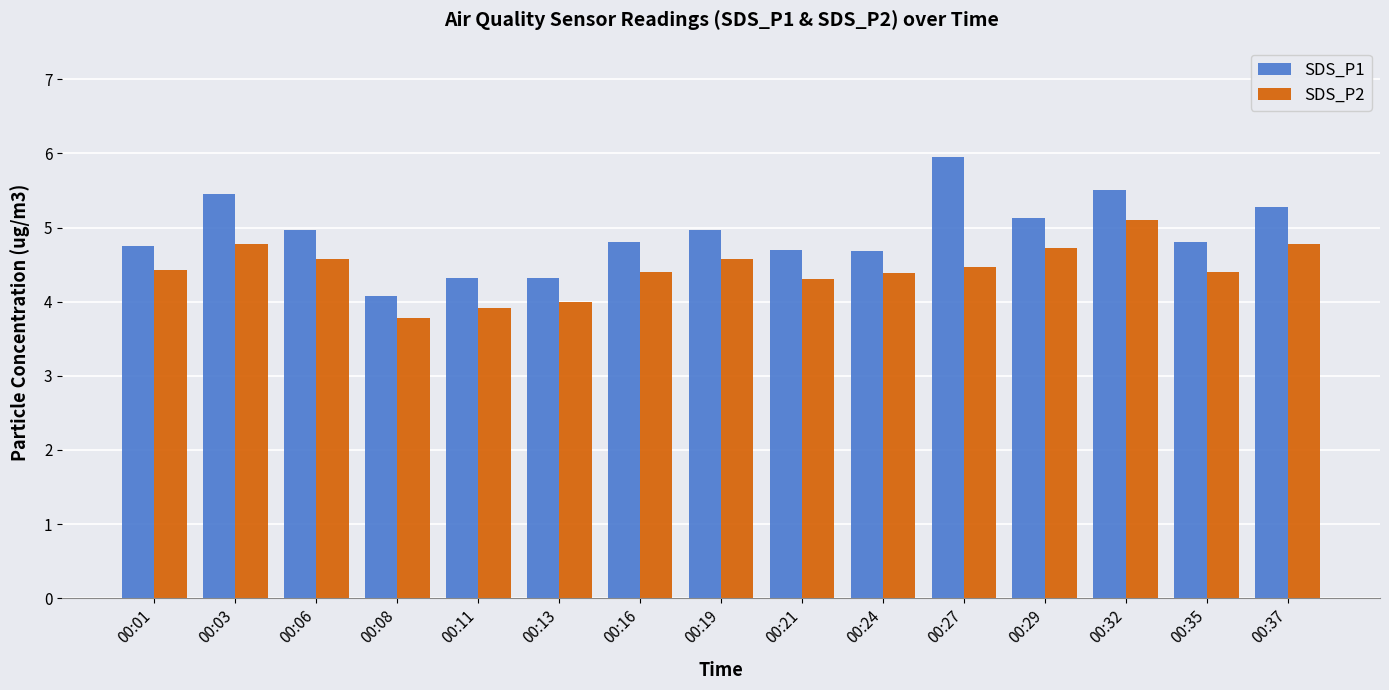

What is the difference between the highest and lowest values at 00:06?

0.4